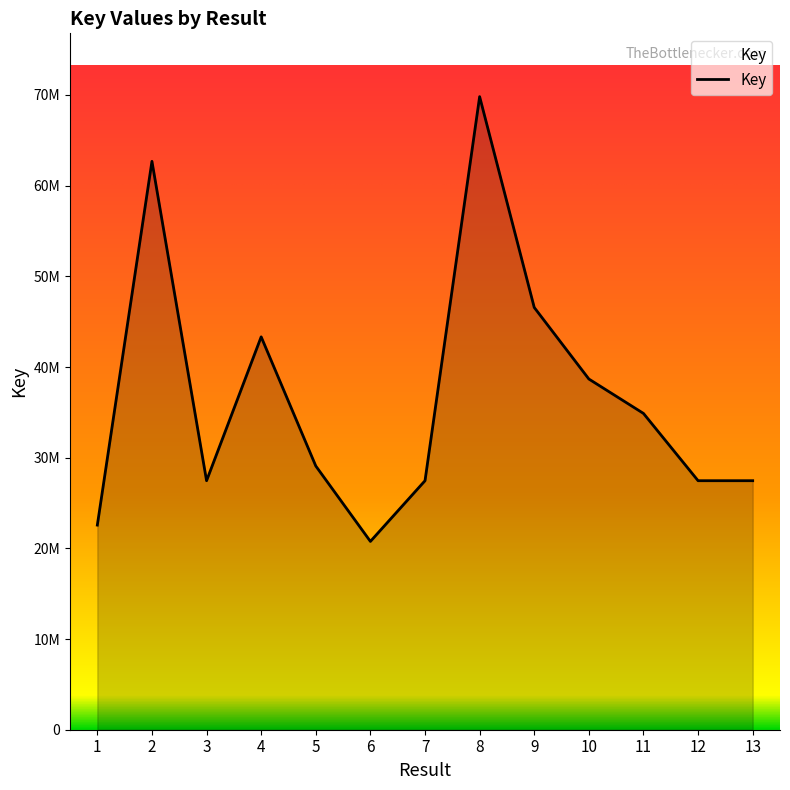

What is the approximate value at 4, to the nearest 100?

43325900